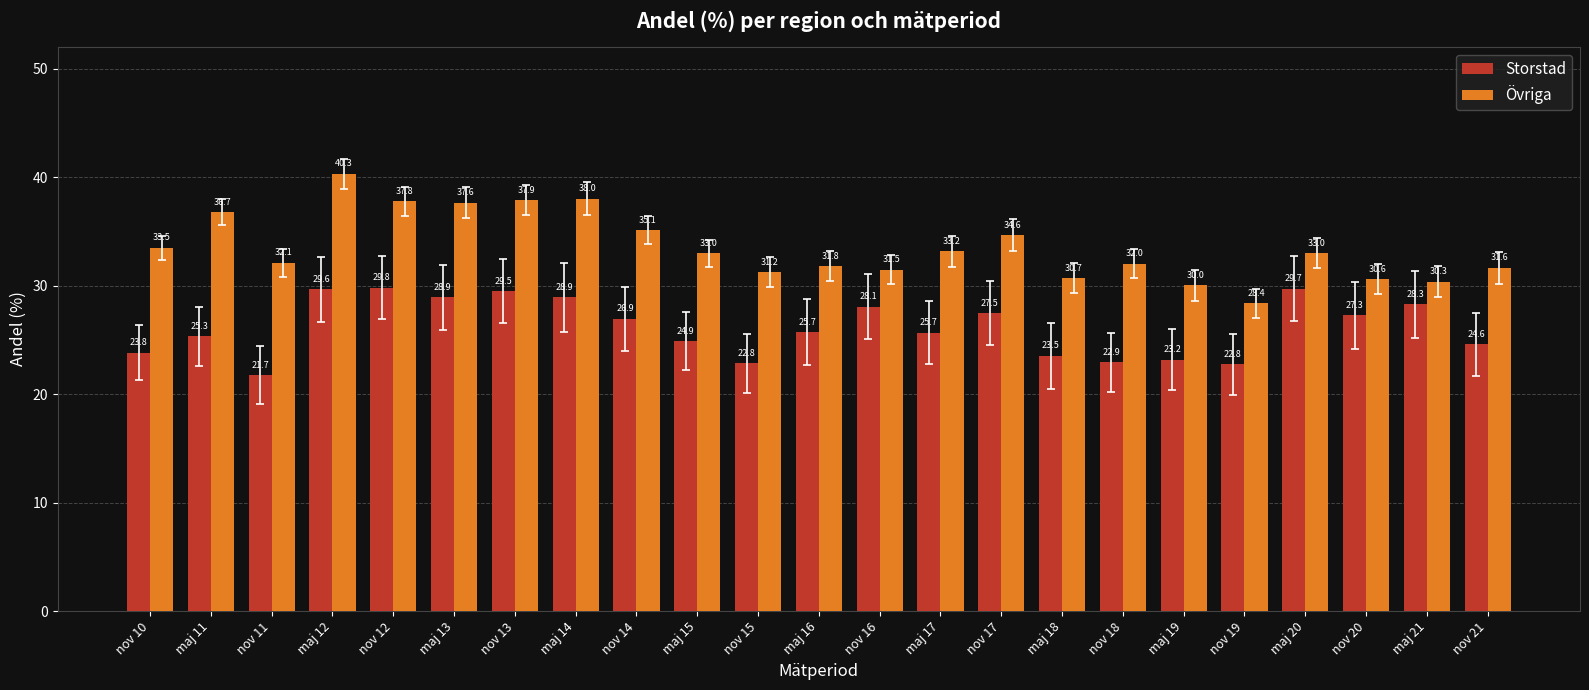

How many data points in Storstad are less than 25?

9